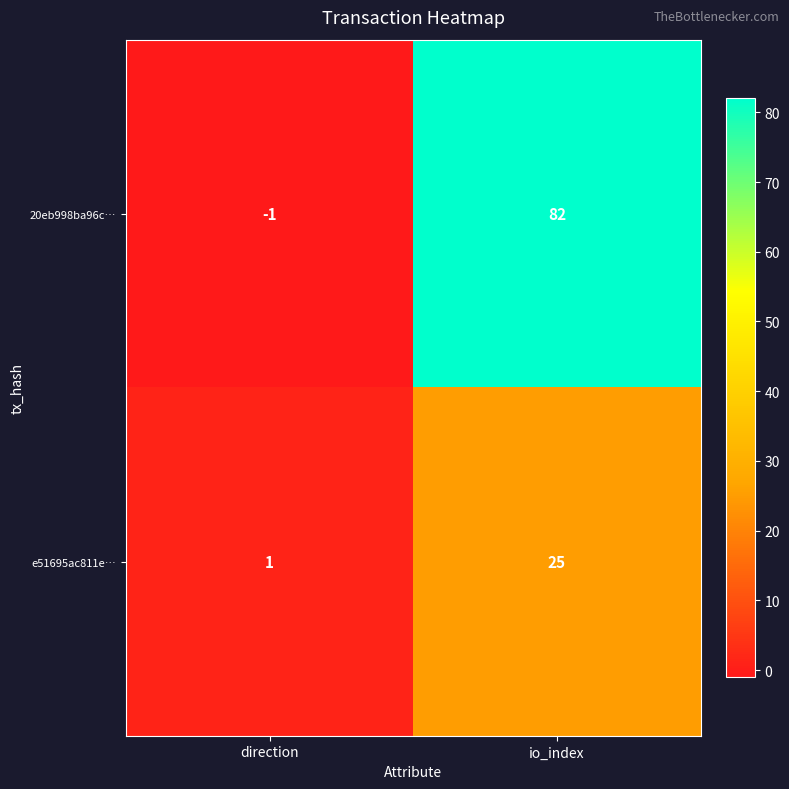

Rank the series by their average value, from highest to lowest.

20eb998ba96c…, e51695ac811e…